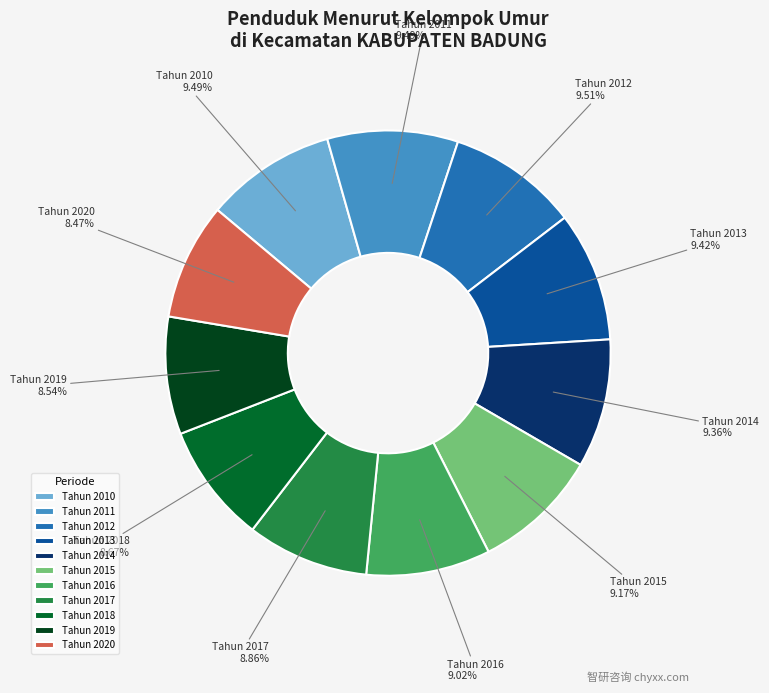

Does Tahun 2013 account for over 50% of the chart?

No